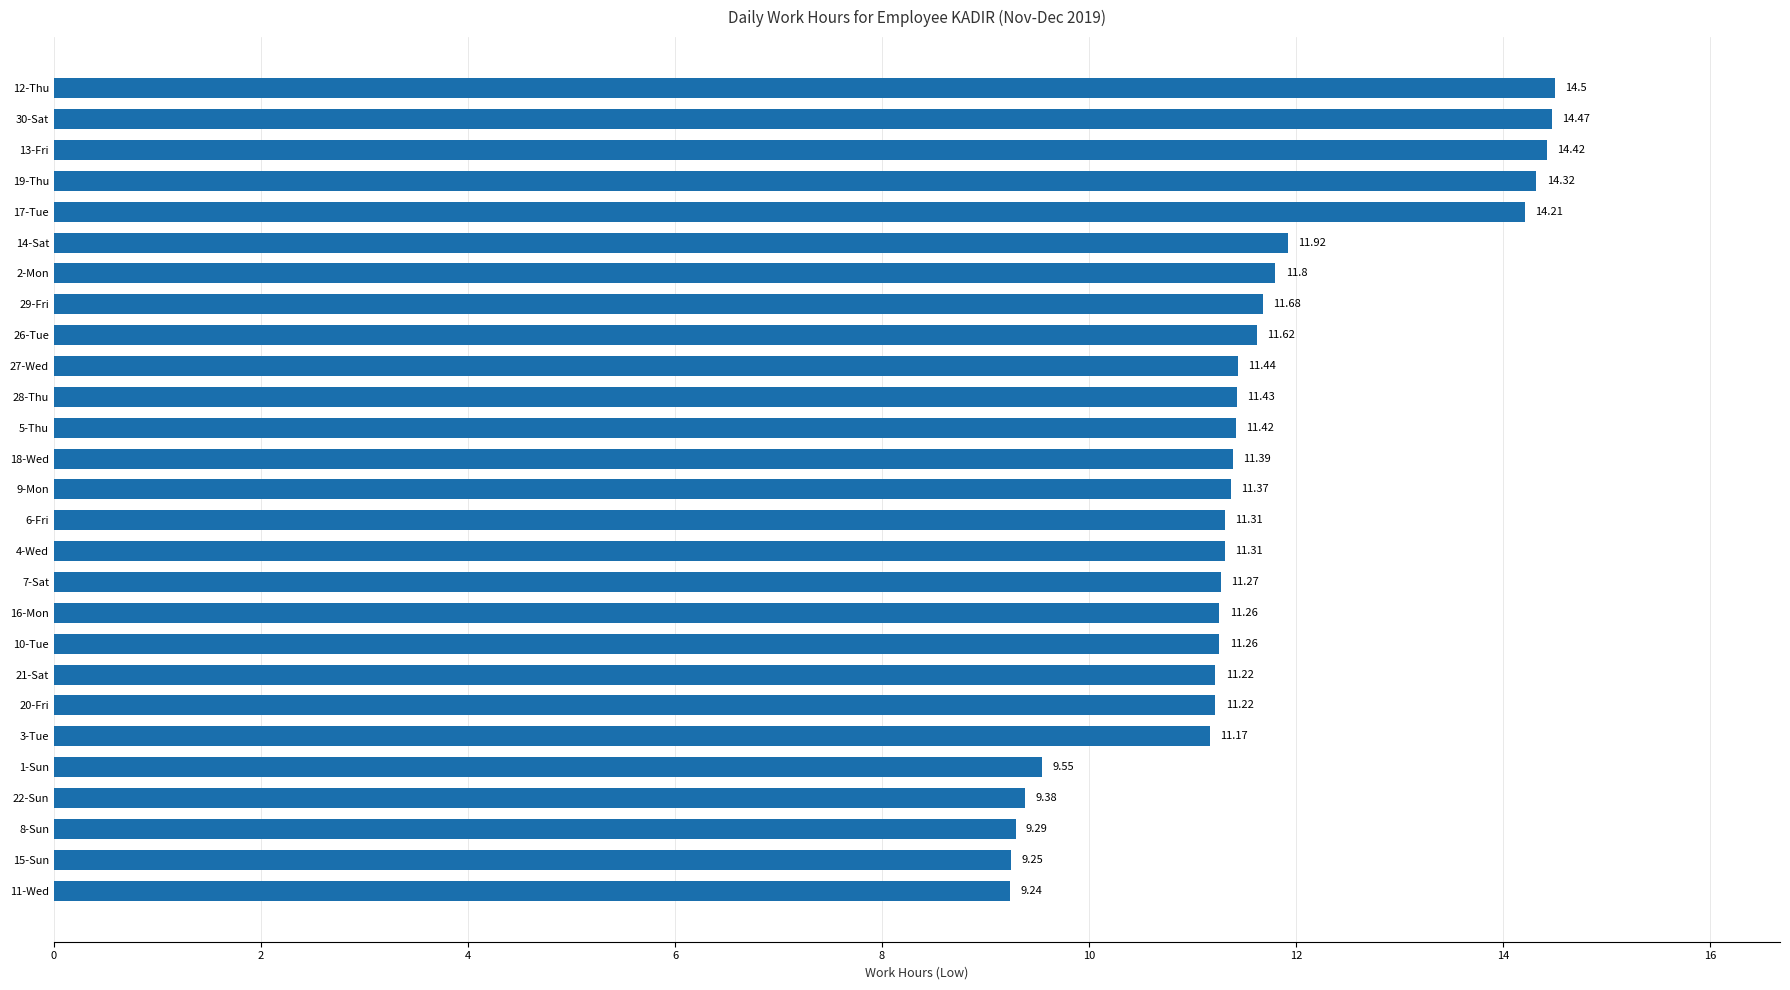

Are the bars grouped side by side (vs. stacked)?

No